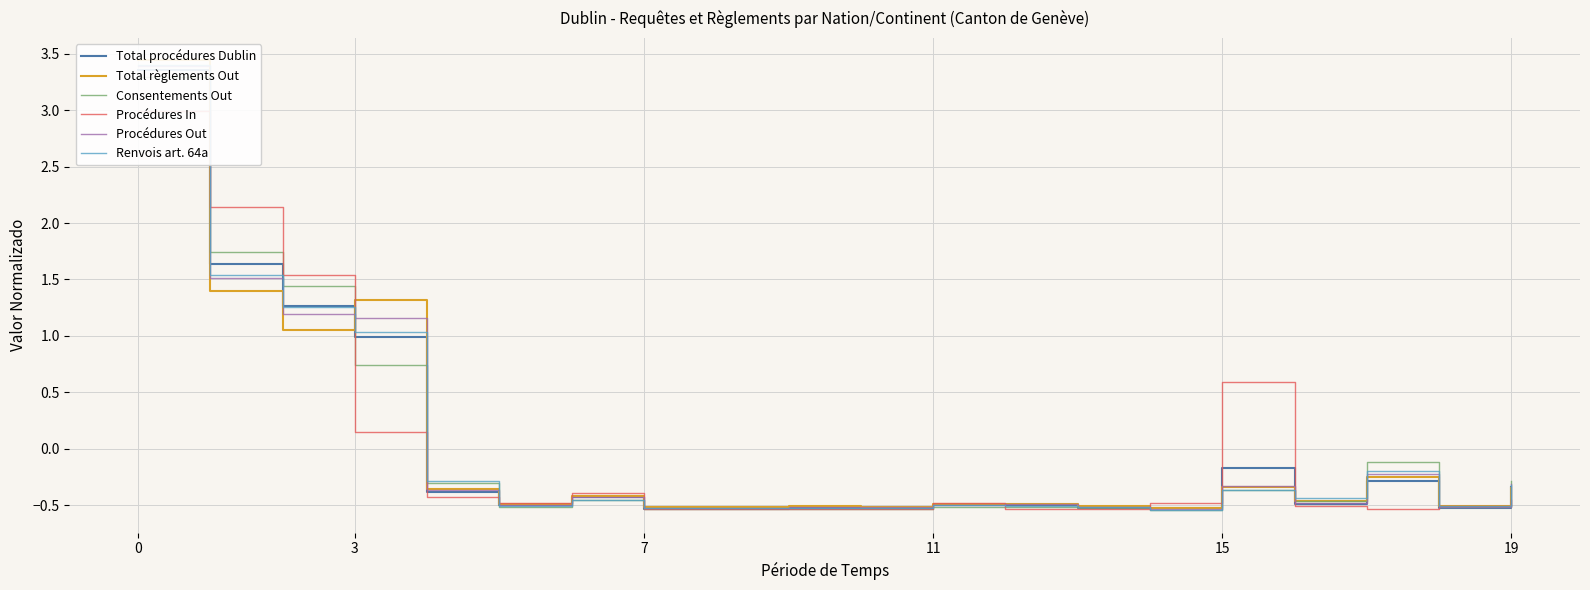

How many lines are shown in the chart?

6